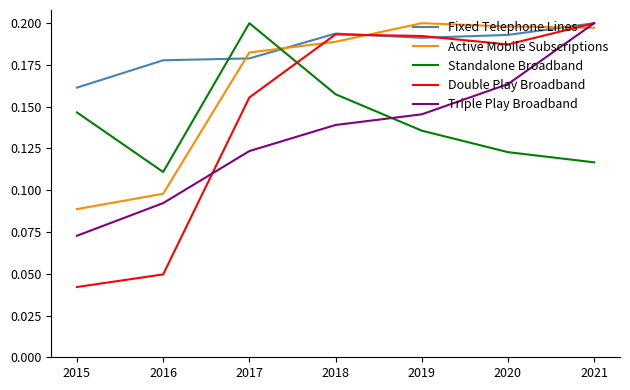

How many categories are shown in the chart?

7